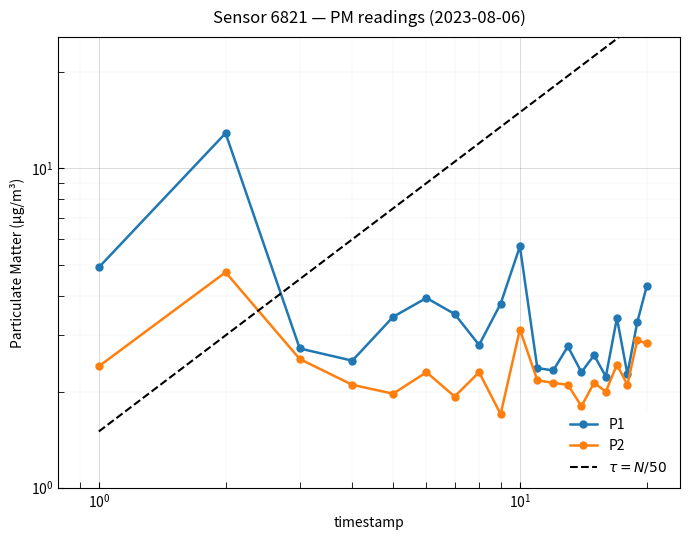

List the series in order of their peak value, lowest first.

P2, P1